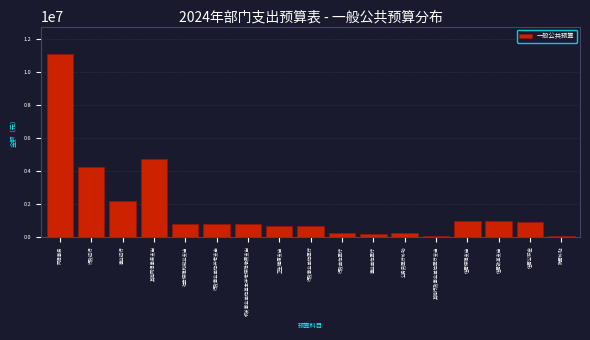

What is the greatest value displayed?

11095095.9